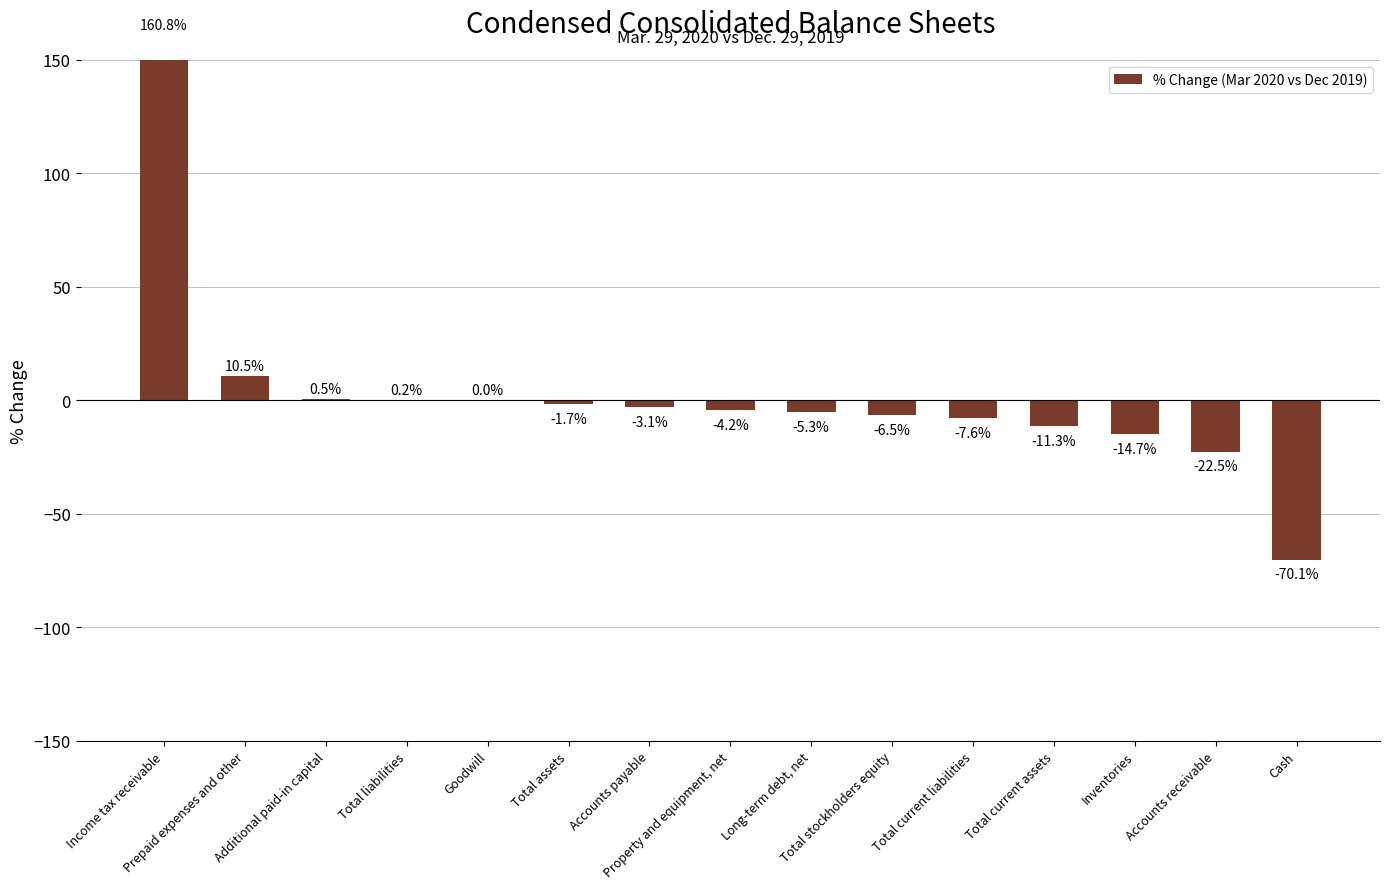

Which has a higher value, Total current assets or Goodwill?

Goodwill